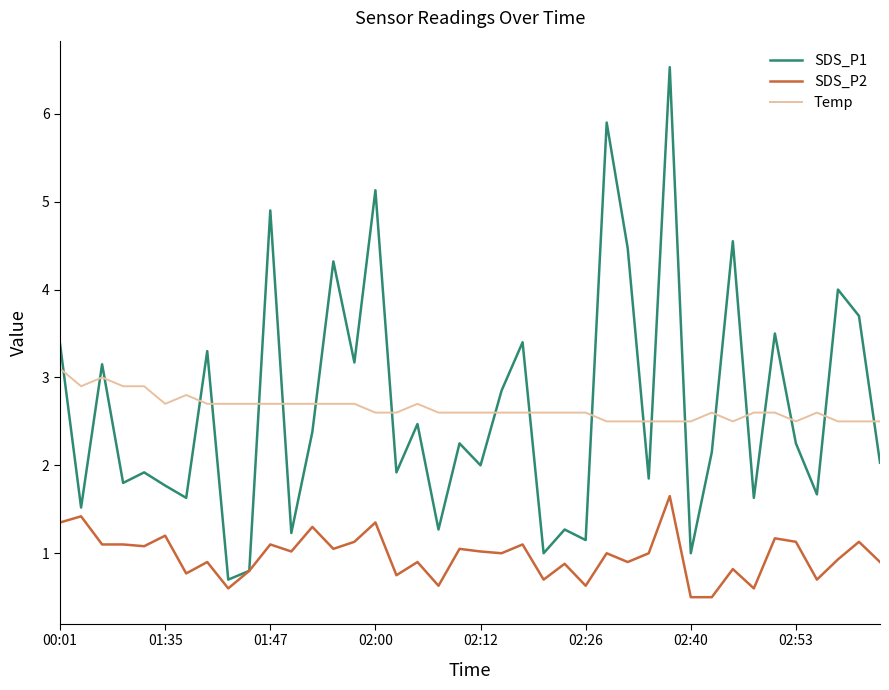

Which series has the widest spread of values?

SDS_P1